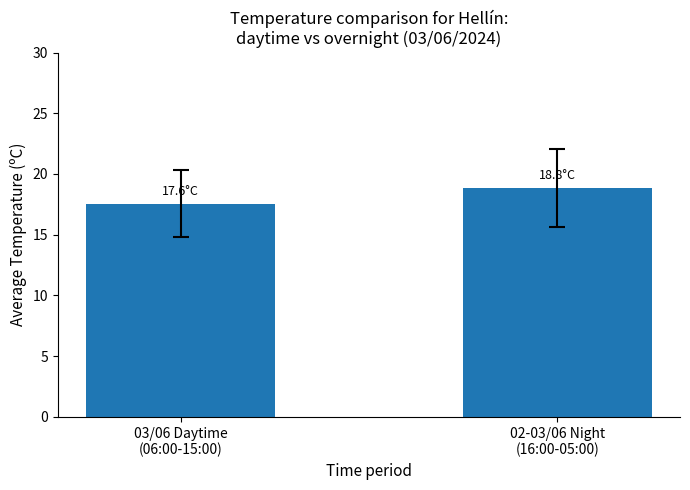

Where does the data first go above 18?

02-03/06 Night
(16:00-05:00)